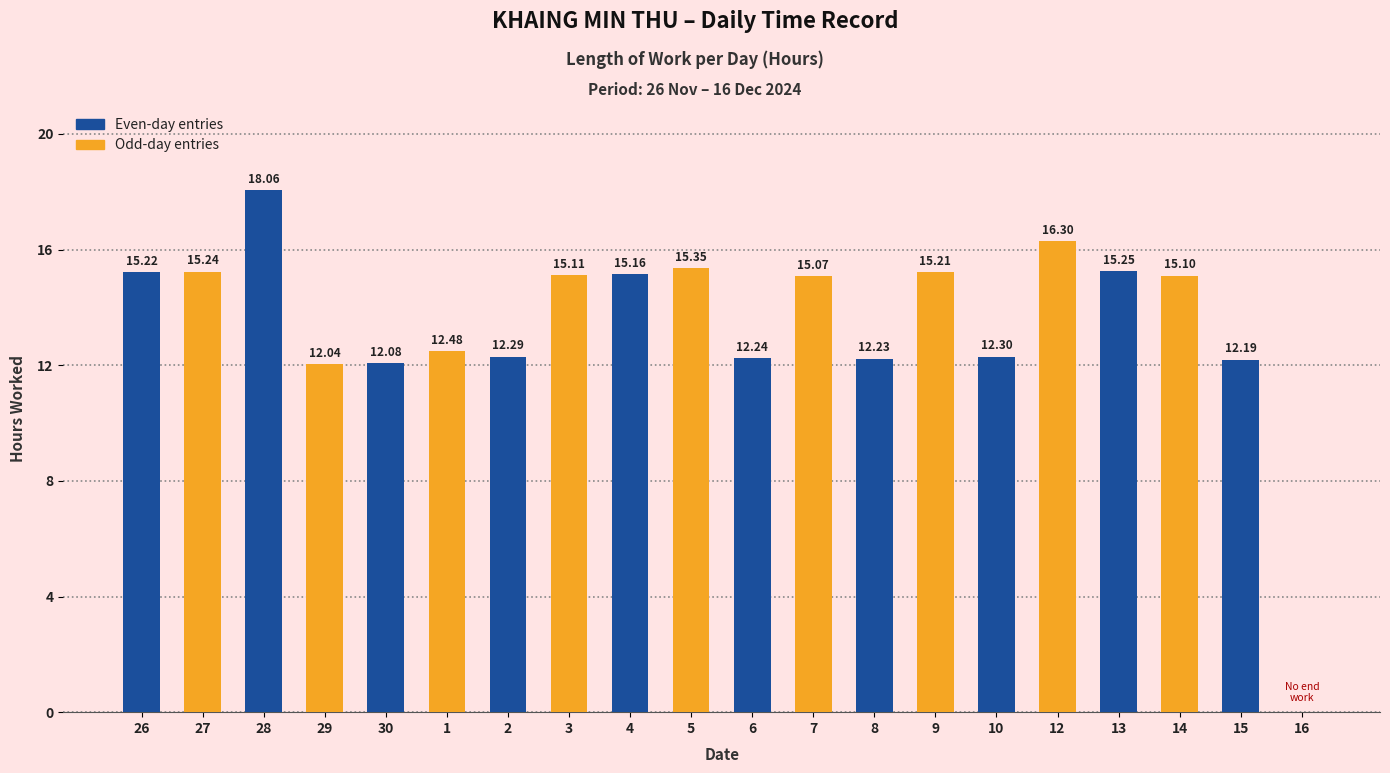

How many categories are shown in the chart?

20